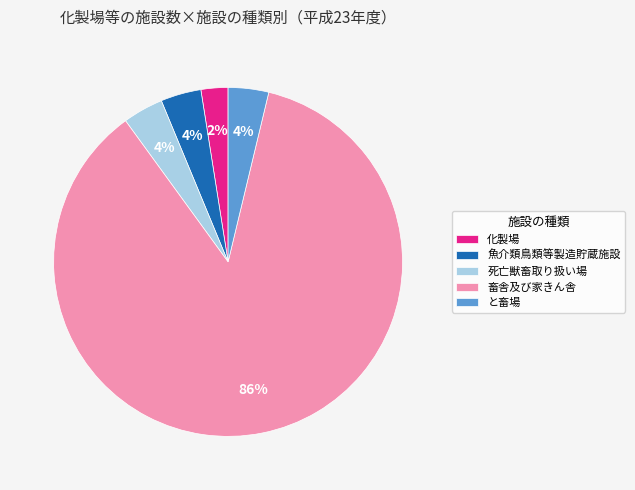

What percentage is the と畜場 slice, to the nearest percent?

4%